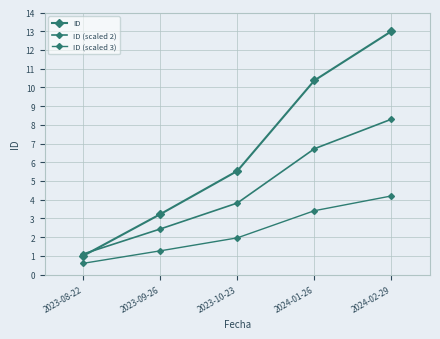

Rank the series by their average value, from lowest to highest.

ID (scaled 3), ID (scaled 2), ID